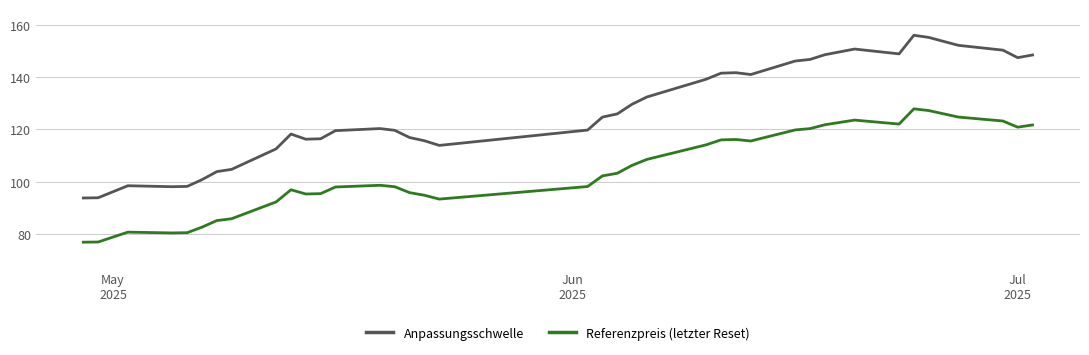

How many categories are shown in the chart?

39